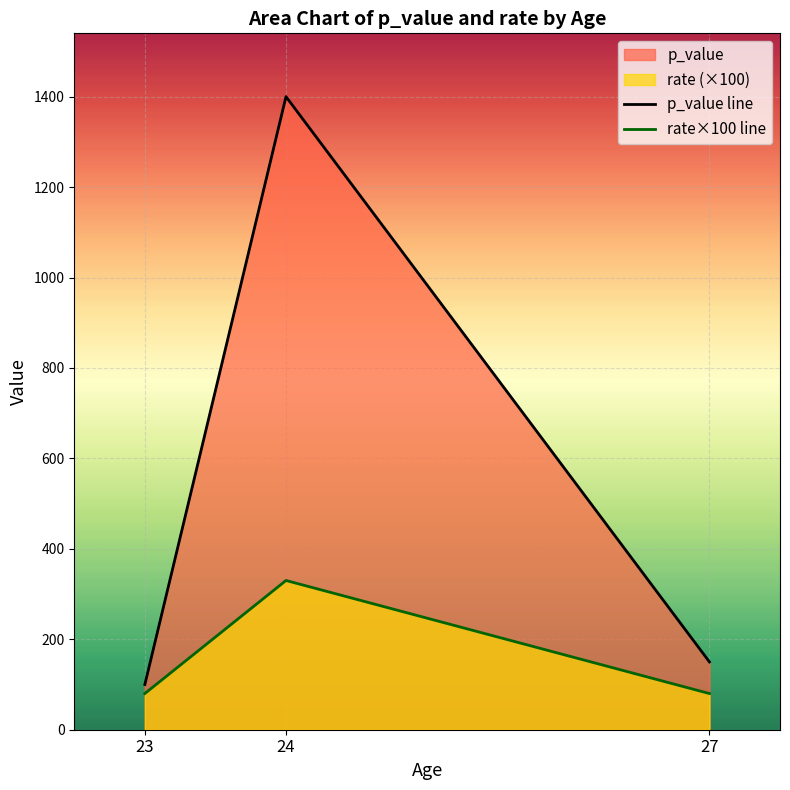

The p_value line series shows 150 at 27. True or false?

True